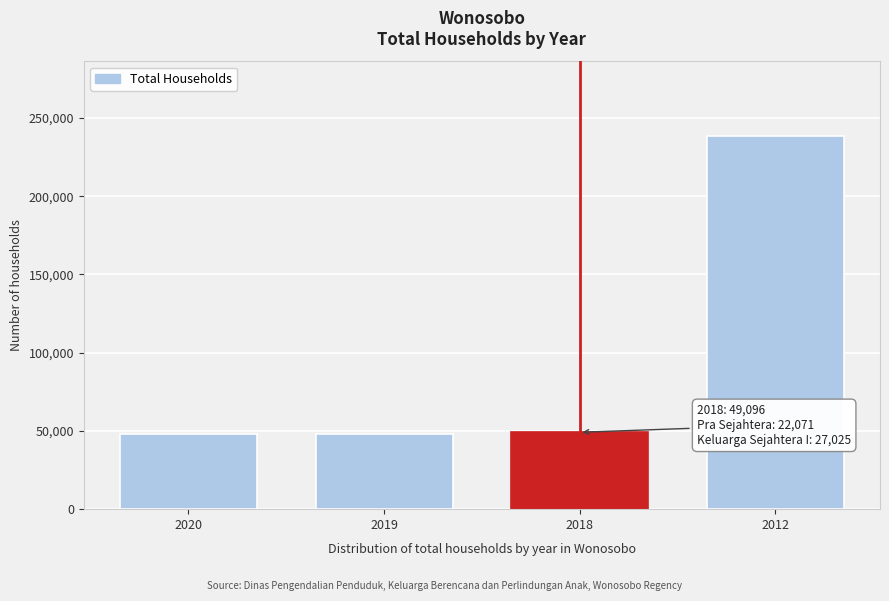

What is the value of the 2nd bar from the left?

47694